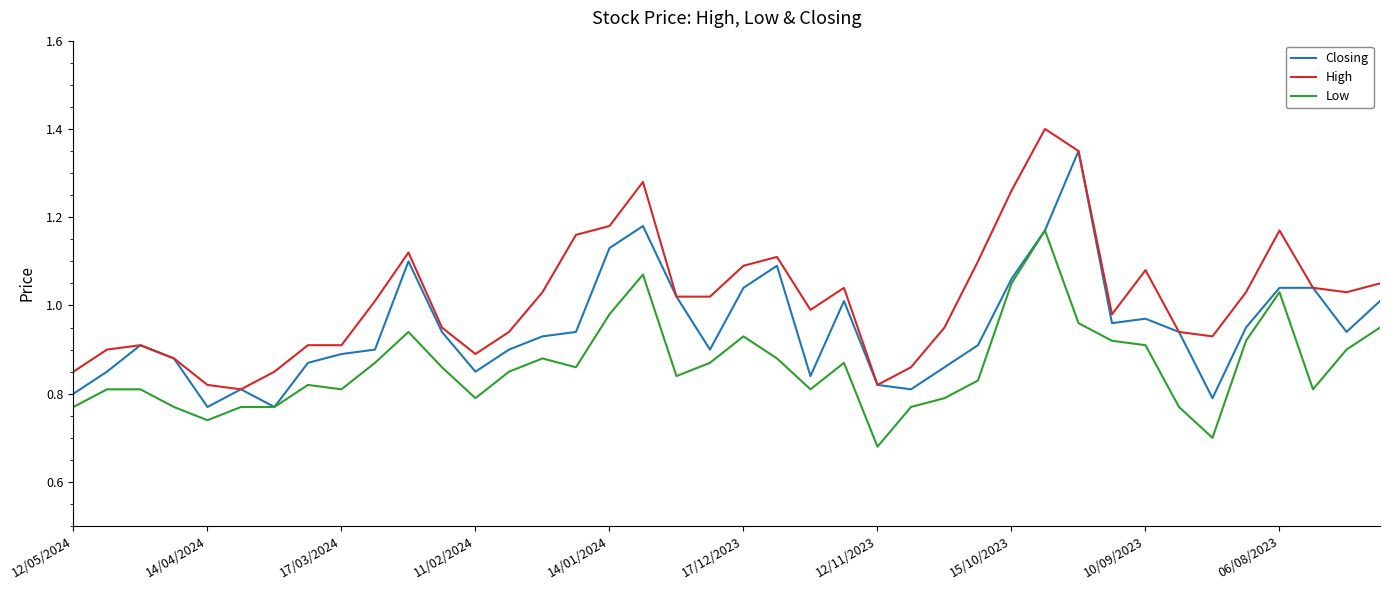

True or false: High and Low intersect in this chart.

False